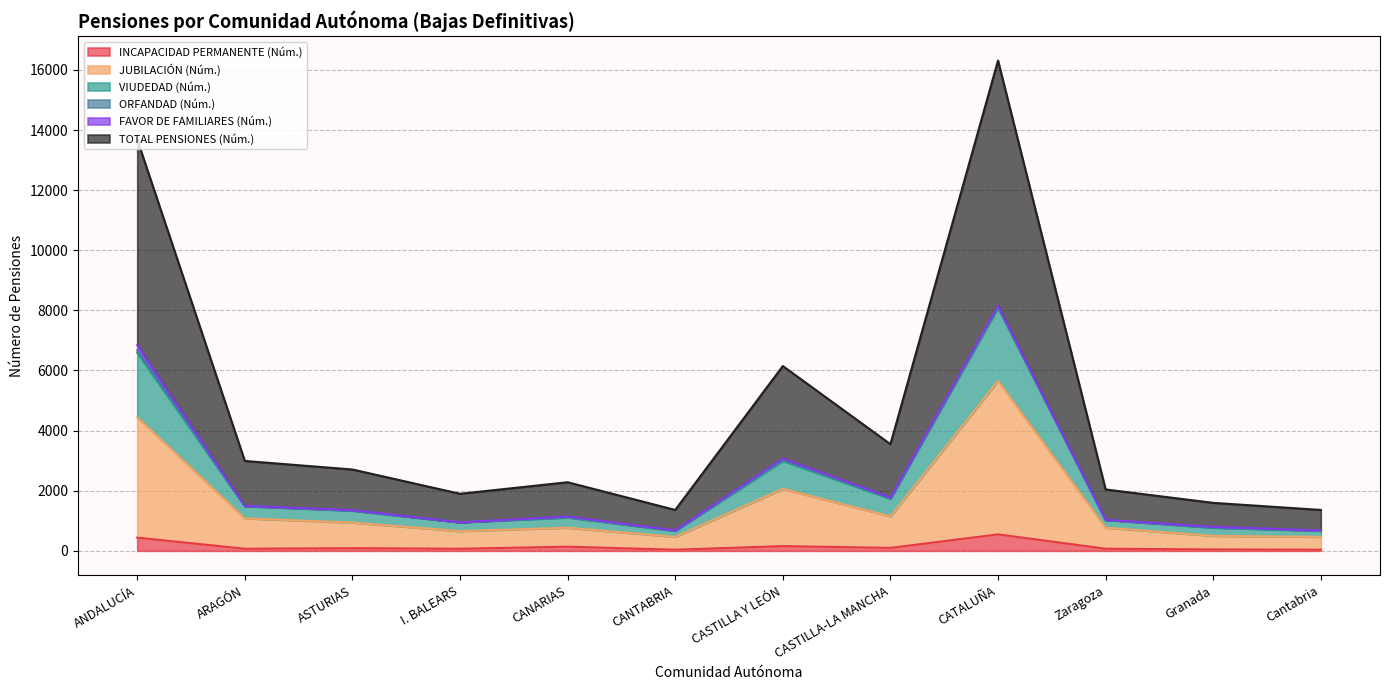

In JUBILACIÓN (Núm.), how many points are lower than both neighbors (excluding endpoints)?

3